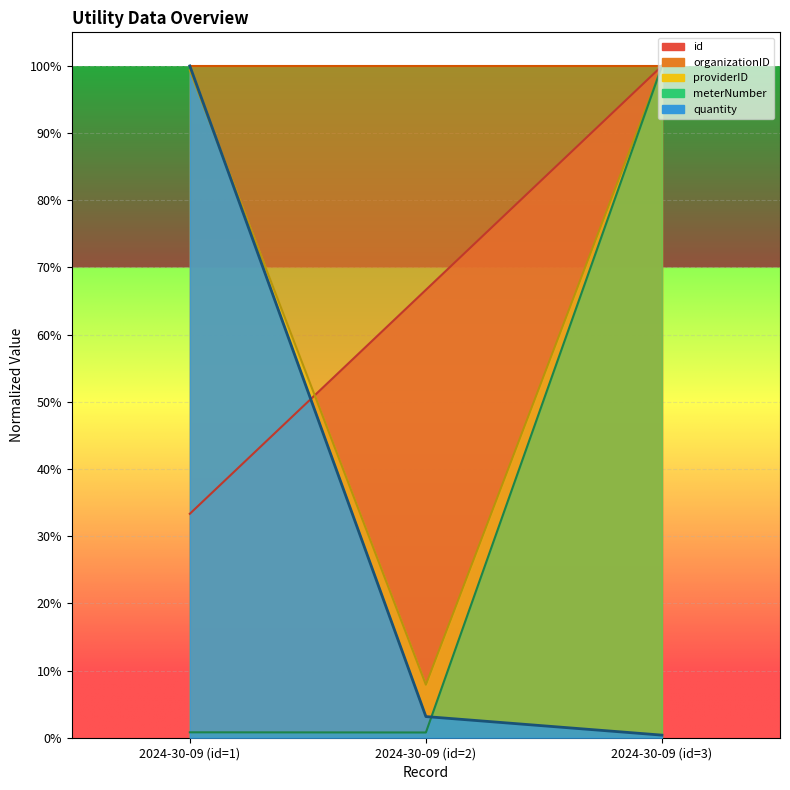

What is the sum of the id values at 2024-30-09 (id=1) and 2024-30-09 (id=2)?

1.0